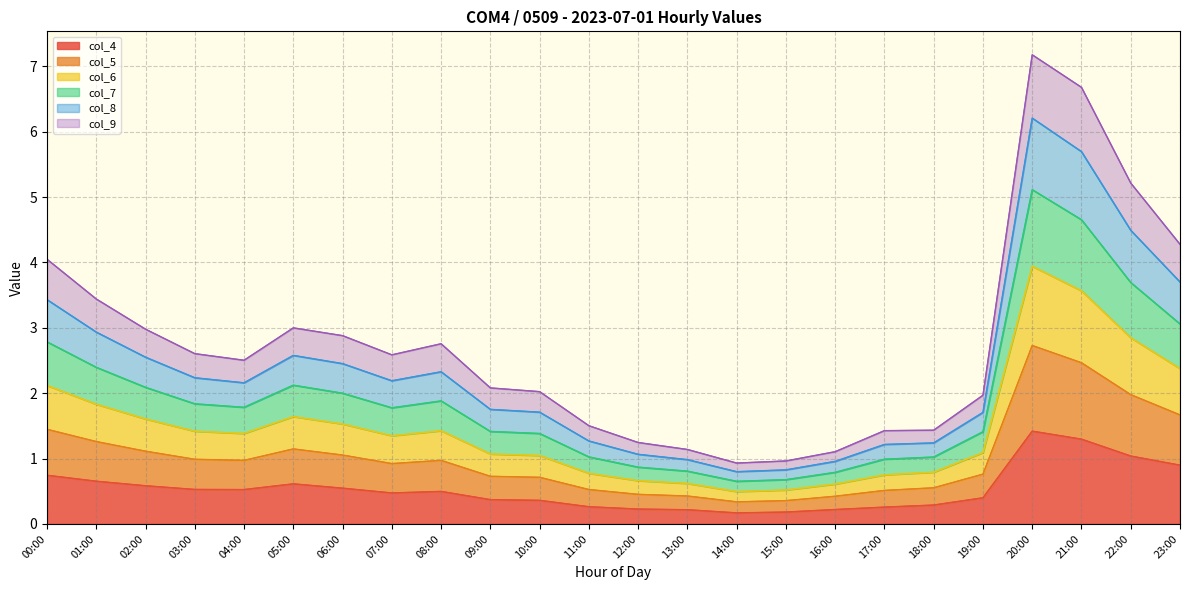

List the labels in order of col_4 value, largest first.

20:00, 21:00, 22:00, 23:00, 00:00, 01:00, 05:00, 02:00, 06:00, 03:00, 04:00, 08:00, 07:00, 19:00, 09:00, 10:00, 18:00, 11:00, 17:00, 12:00, 16:00, 13:00, 15:00, 14:00